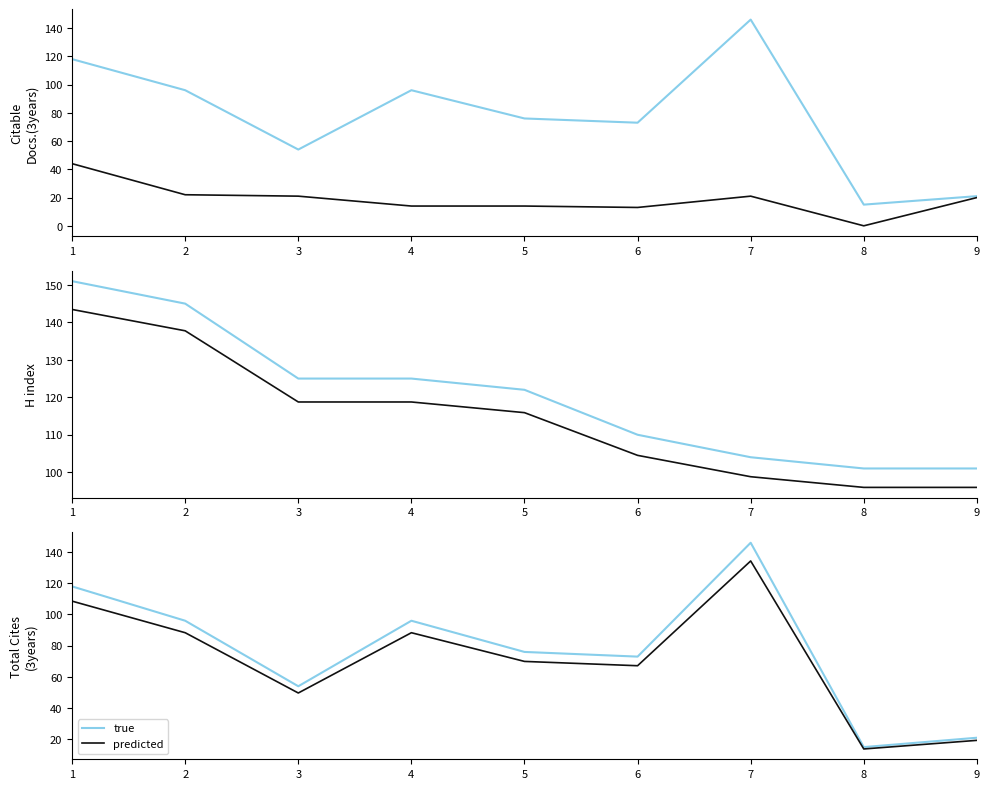

At how many categories does at least one series exceed 147?

1